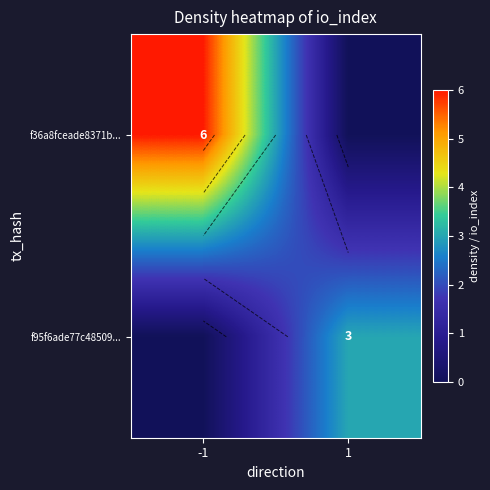

Which series changed the most between -1 and 1?

f36a8fceade8371b...